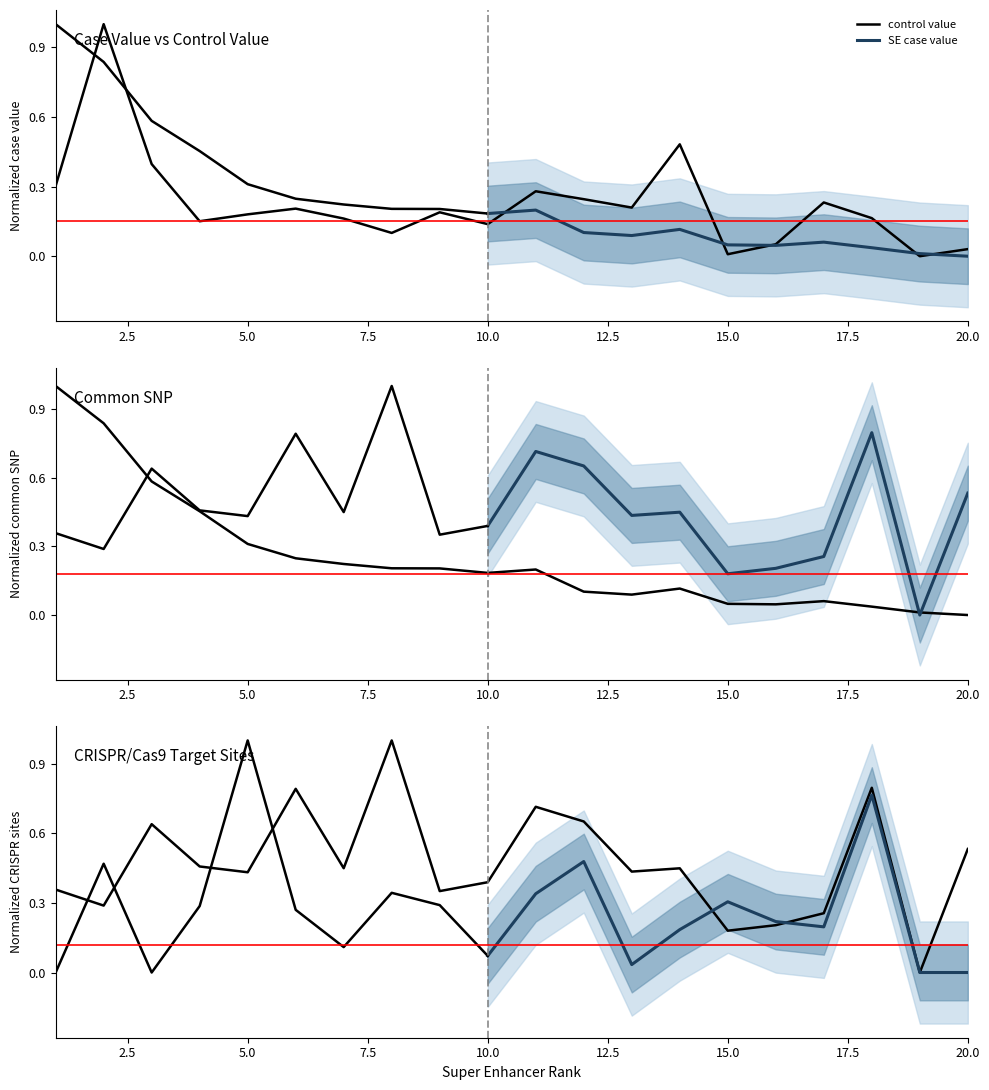

What is the highest value of the common snp series?

1.0